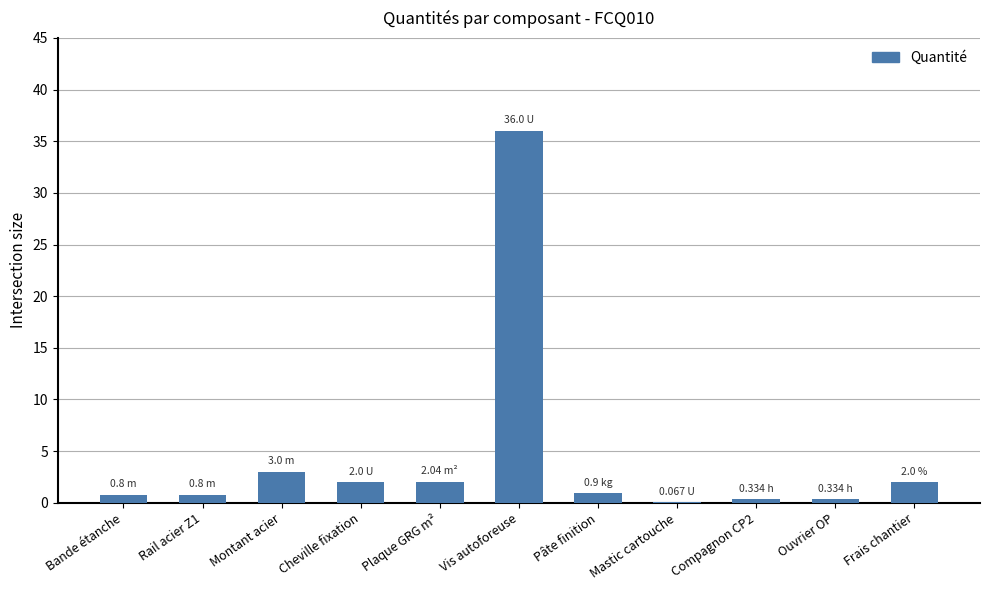

Which has a higher value, Bande étanche or Cheville fixation?

Cheville fixation